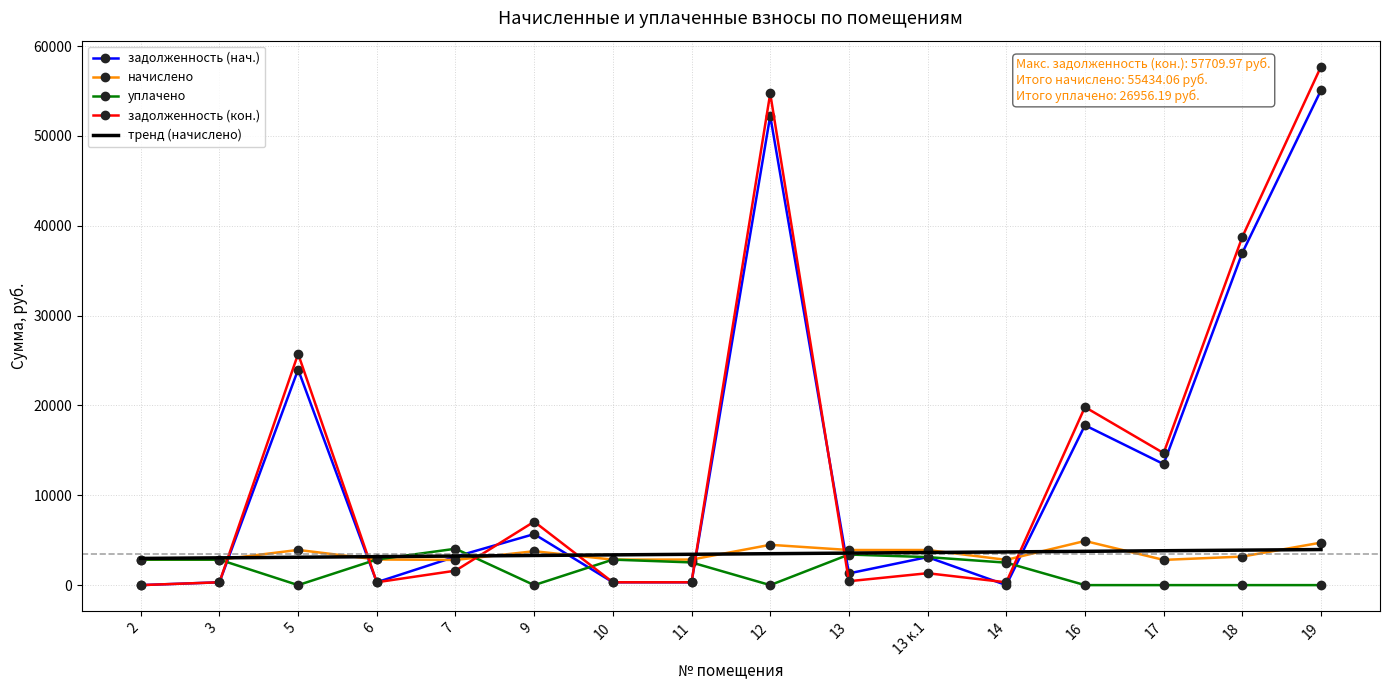

What is the difference between the уплачено values at 14 and 13?

906.1